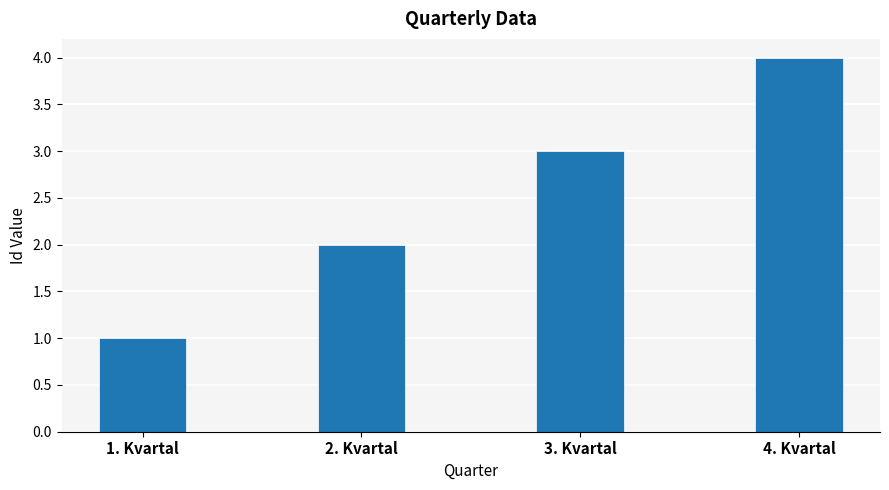

What is the minimum value shown in the chart?

1